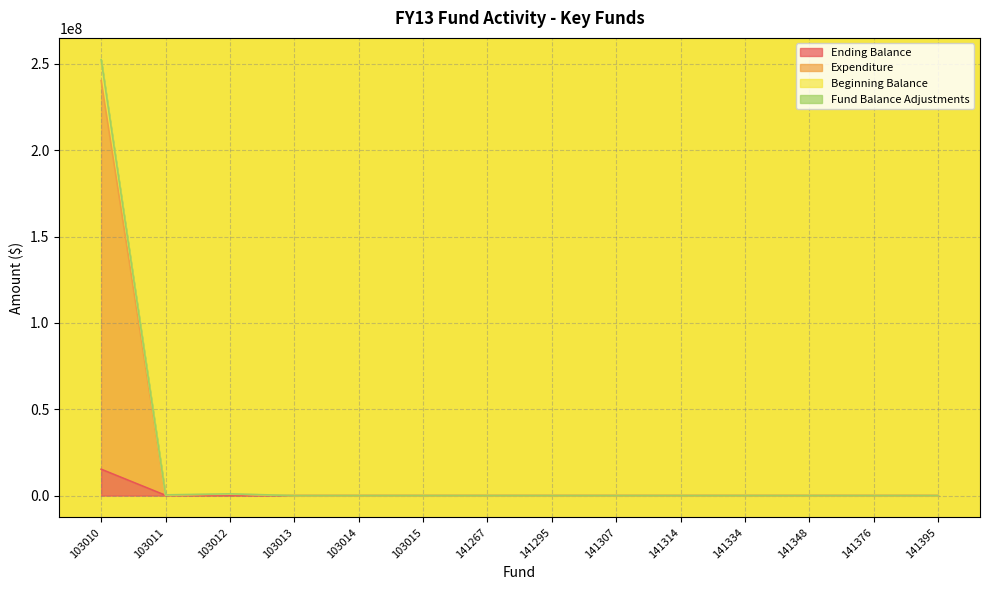

Rank the series by their maximum value, from lowest to highest.

Ending Balance, Expenditure, Beginning Balance, Fund Balance Adjustments